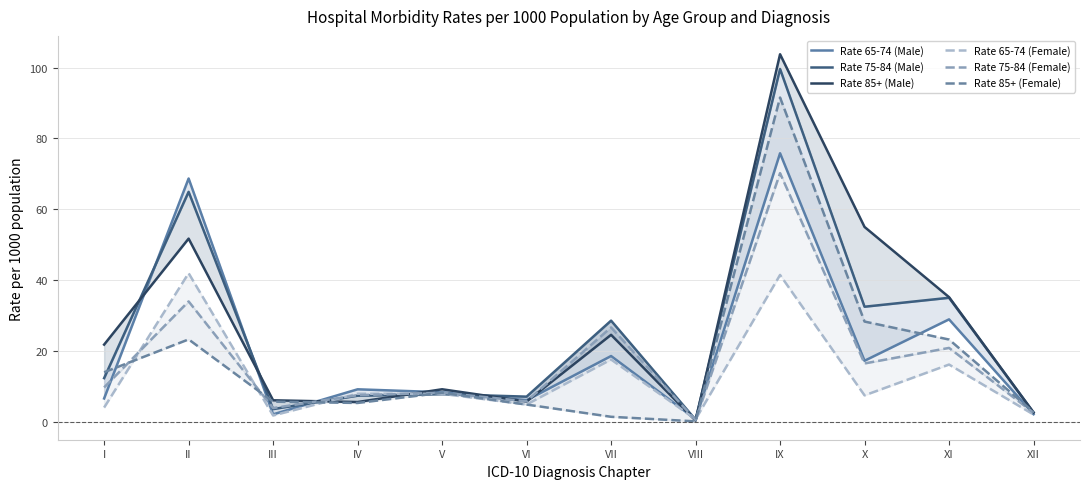

At which category does Rate 65-74 (Male) reach its first local peak?

II